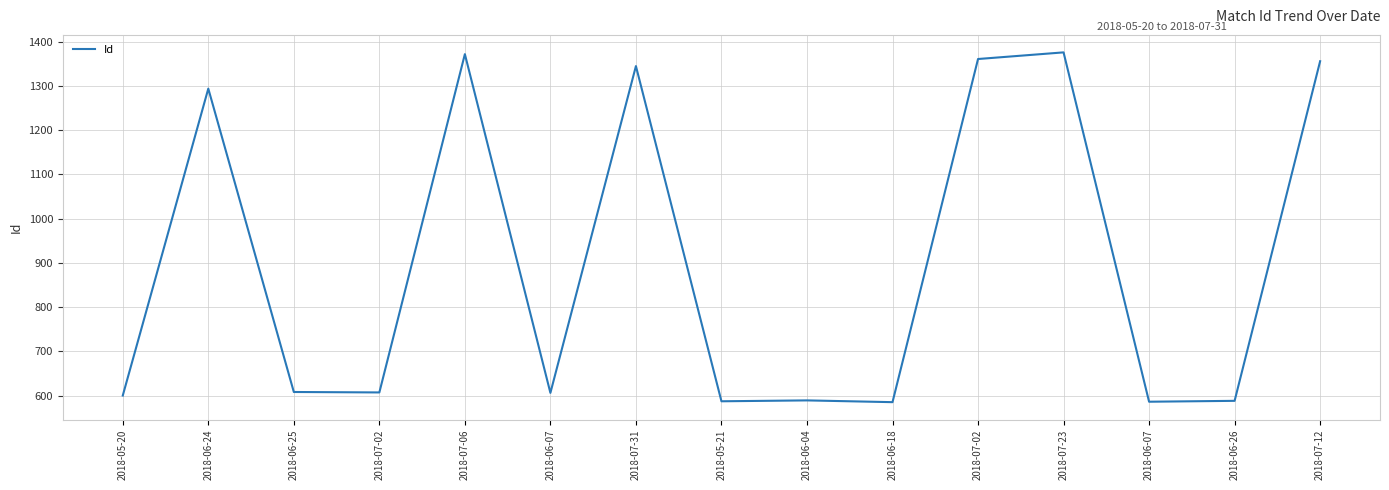

Rank the categories by value from highest to lowest.

2018-07-23, 2018-07-06, 2018-07-02, 2018-07-12, 2018-07-31, 2018-06-24, 2018-06-25, 2018-07-02, 2018-06-07, 2018-05-20, 2018-06-04, 2018-06-26, 2018-05-21, 2018-06-07, 2018-06-18